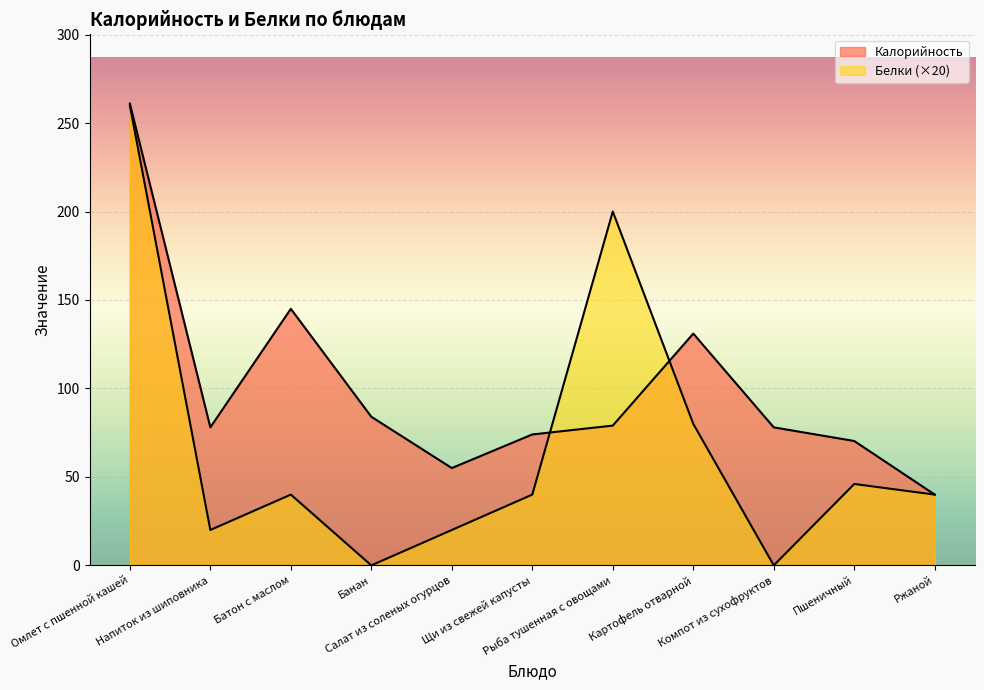

True or false: Калорийность and Белки intersect in this chart.

True